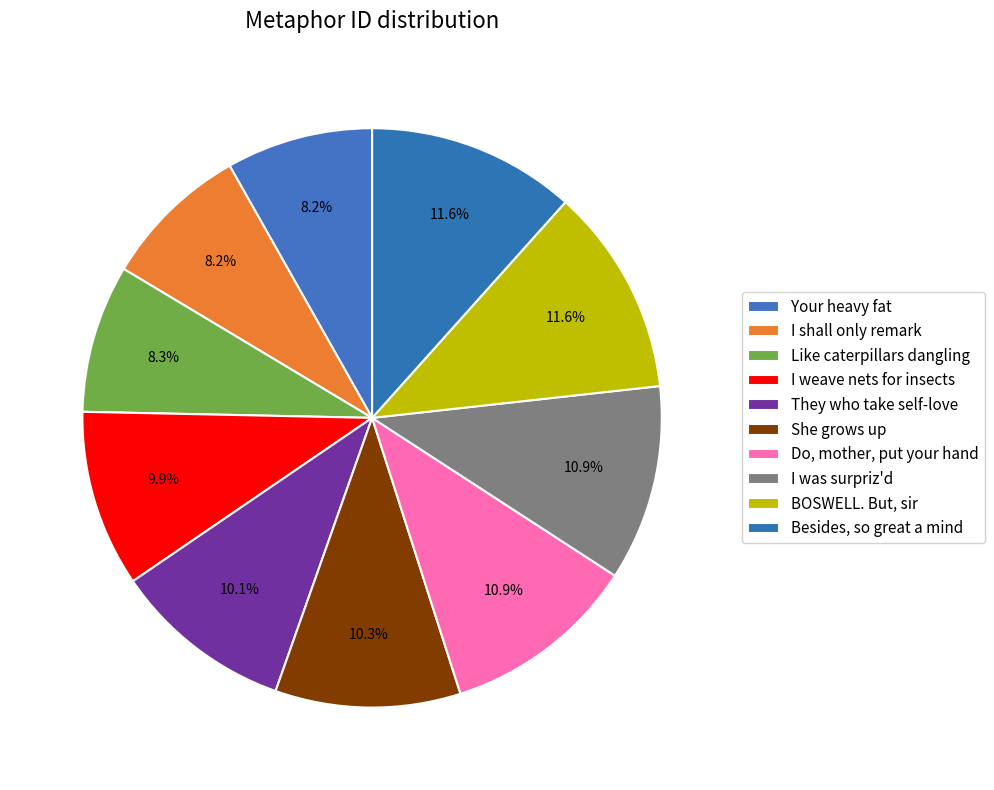

Approximately how many times larger is the value at BOSWELL. But, sir compared to Besides, so great a mind?

1.0